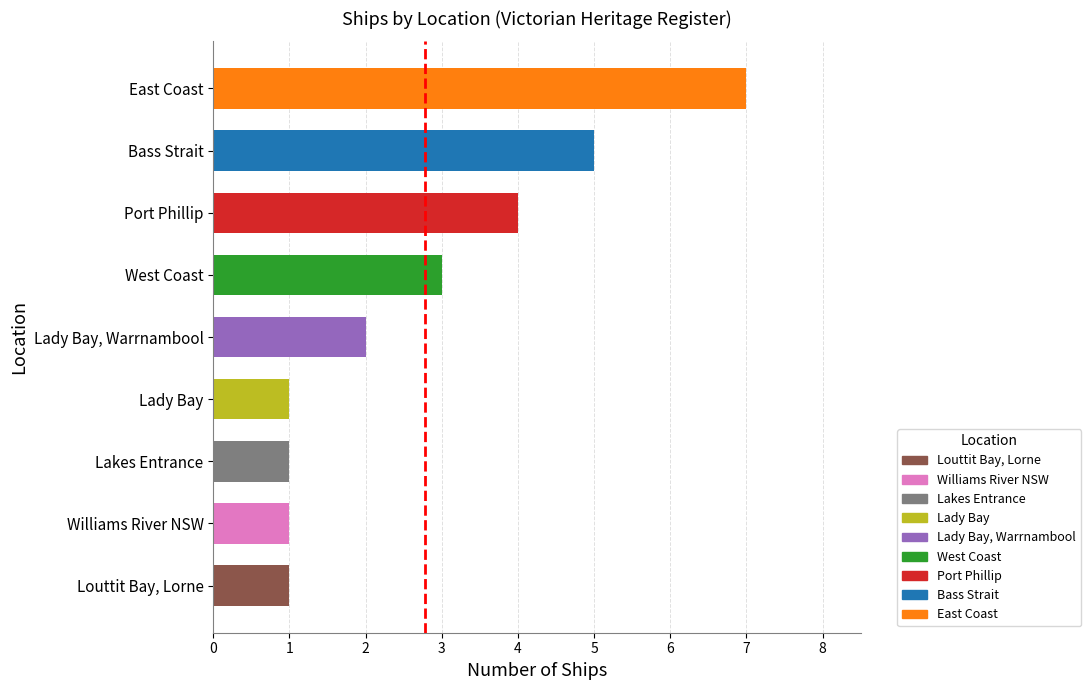

Does the chart contain any negative values?

No